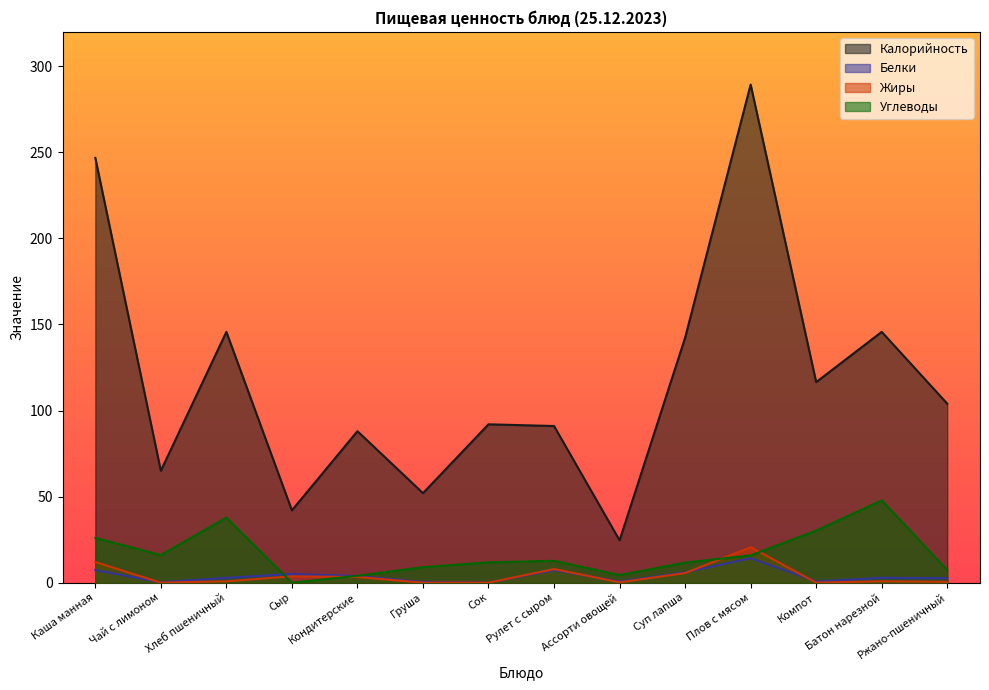

Which series has the largest range (max minus min)?

Калорийность